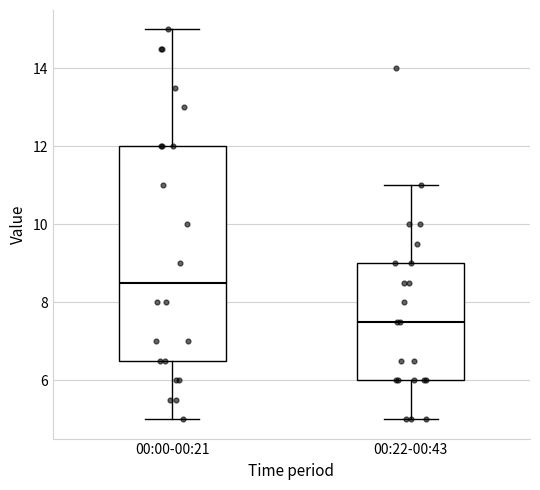

Reading left to right, read every box against the y-axis: the position of its median line, the range the box covers, and the ends of its whiskers. The values are not printed on the chart, so give them approximately, as read against the axis.

00:00-00:21: median 8.6, box 6.6 to 12.0, whiskers 5.0 to 15.0
00:22-00:43: median 7.6, box 6.0 to 9.0, whiskers 5.0 to 11.0